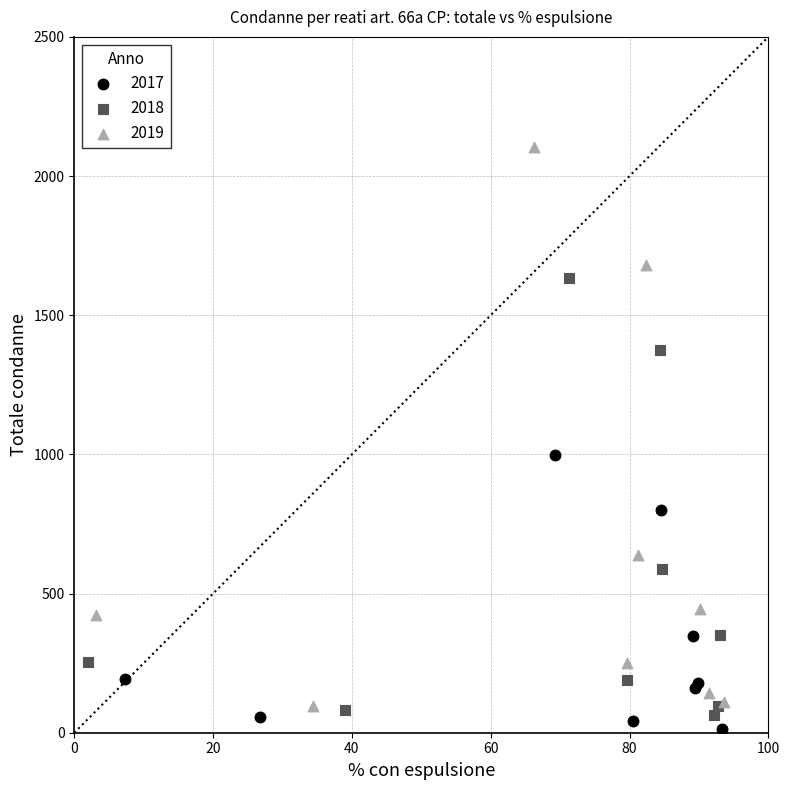

Which series contains the highest Y value?

2019